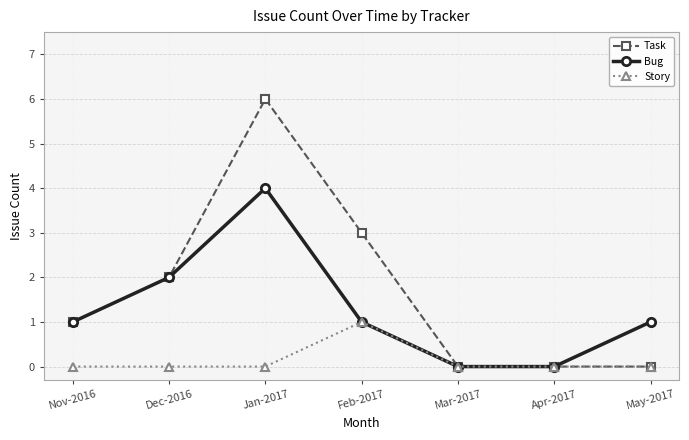

How many data points does each series have?

7